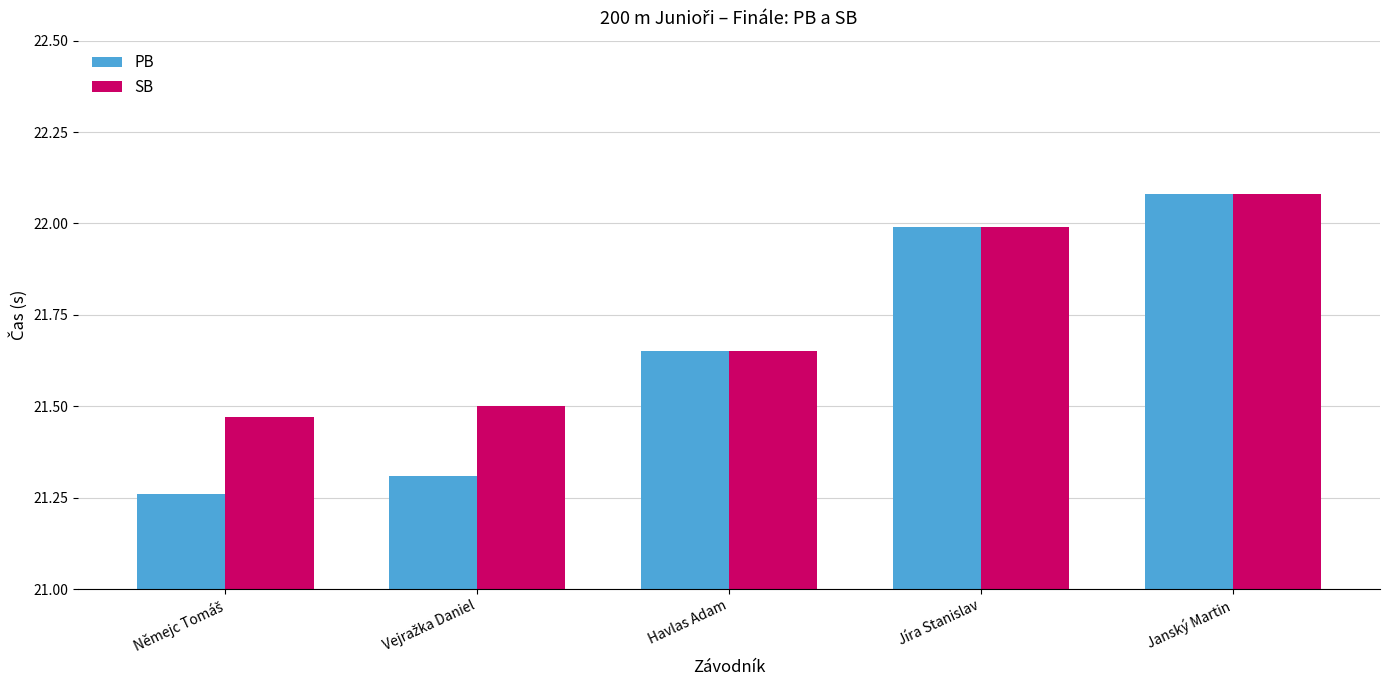

The value of PB at Jíra Stanislav is 38.7. True or false?

False